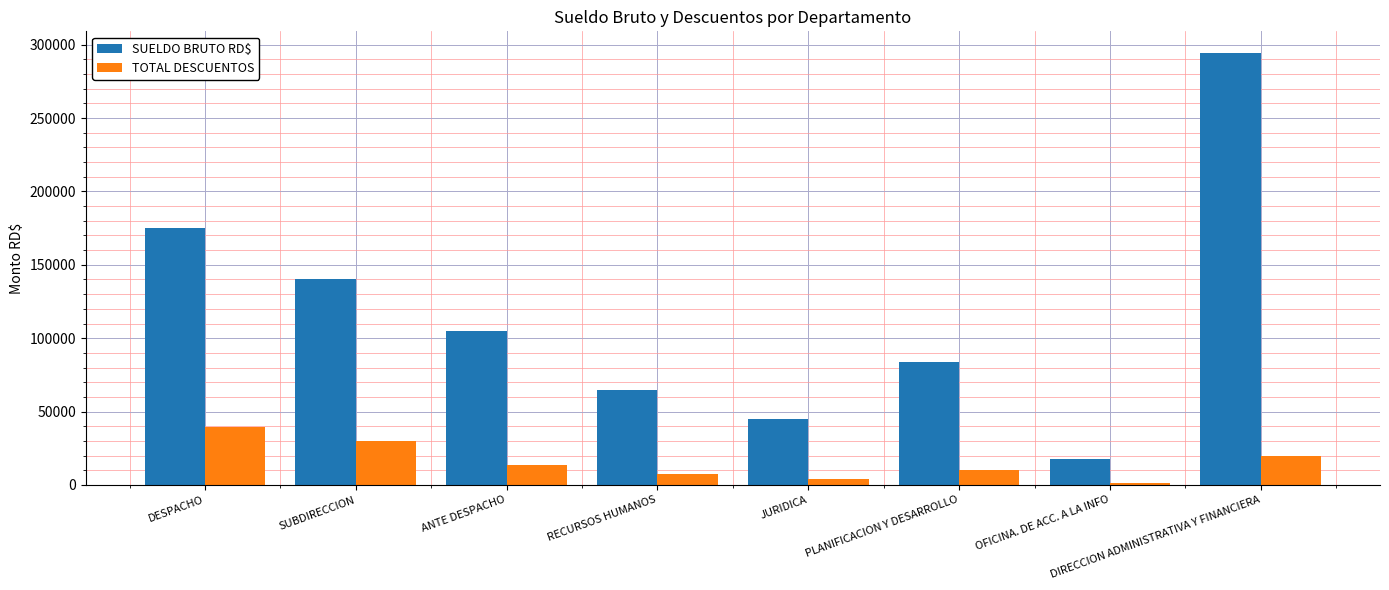

How many values in the TOTAL DESCUENTOS series exceed 13656?

4